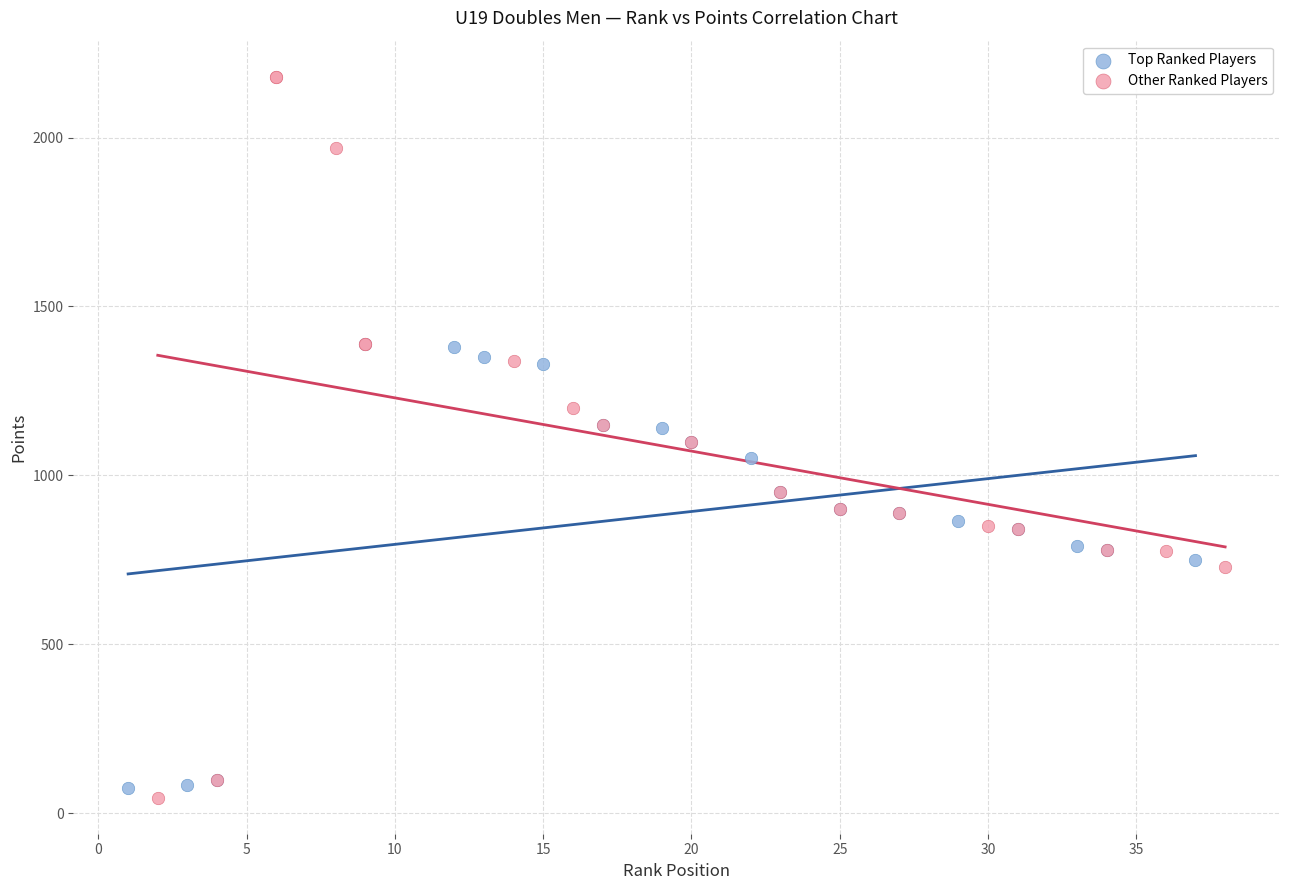

Which series contains the highest Y value?

Other Ranked Players